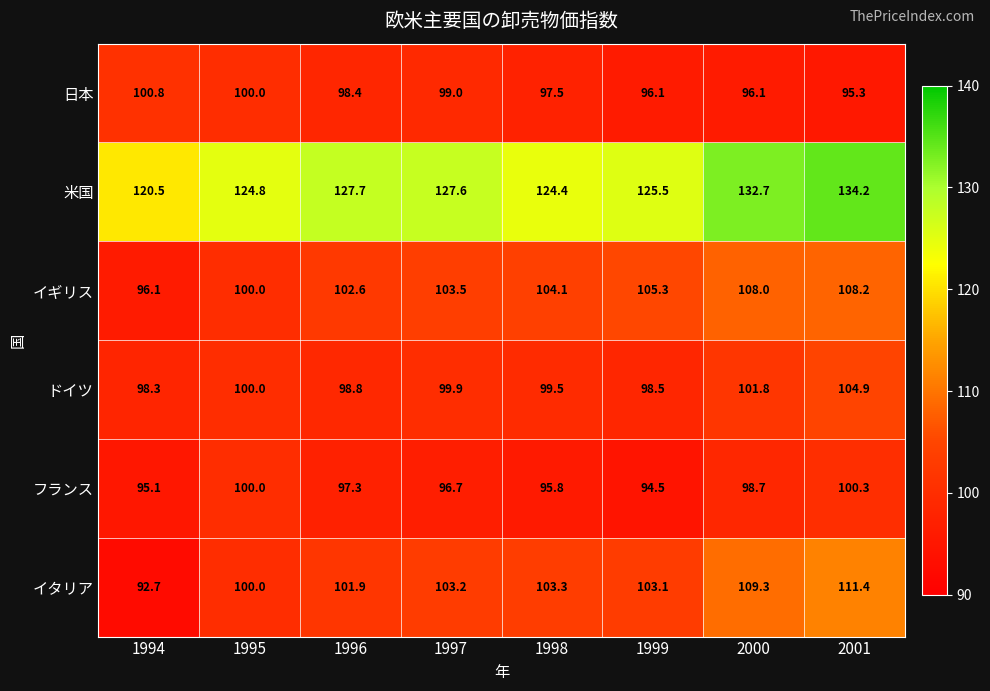

What is the difference between the highest and lowest values at 1998?

28.6